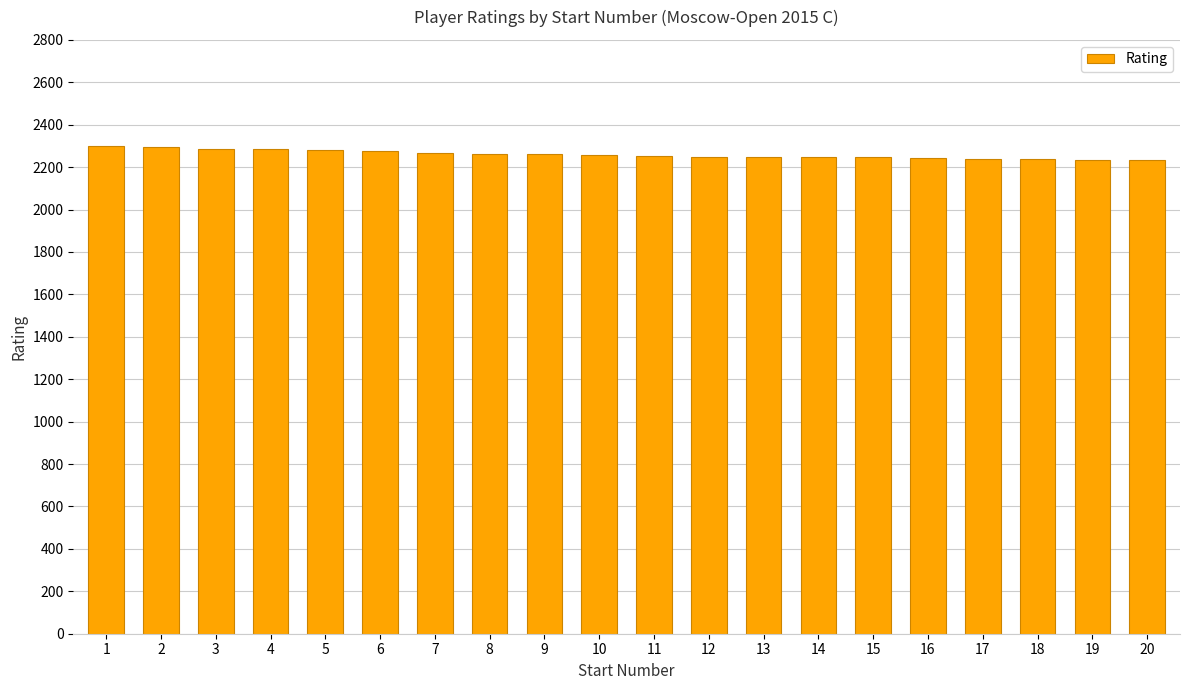

Where does the data first go above 2257?

1